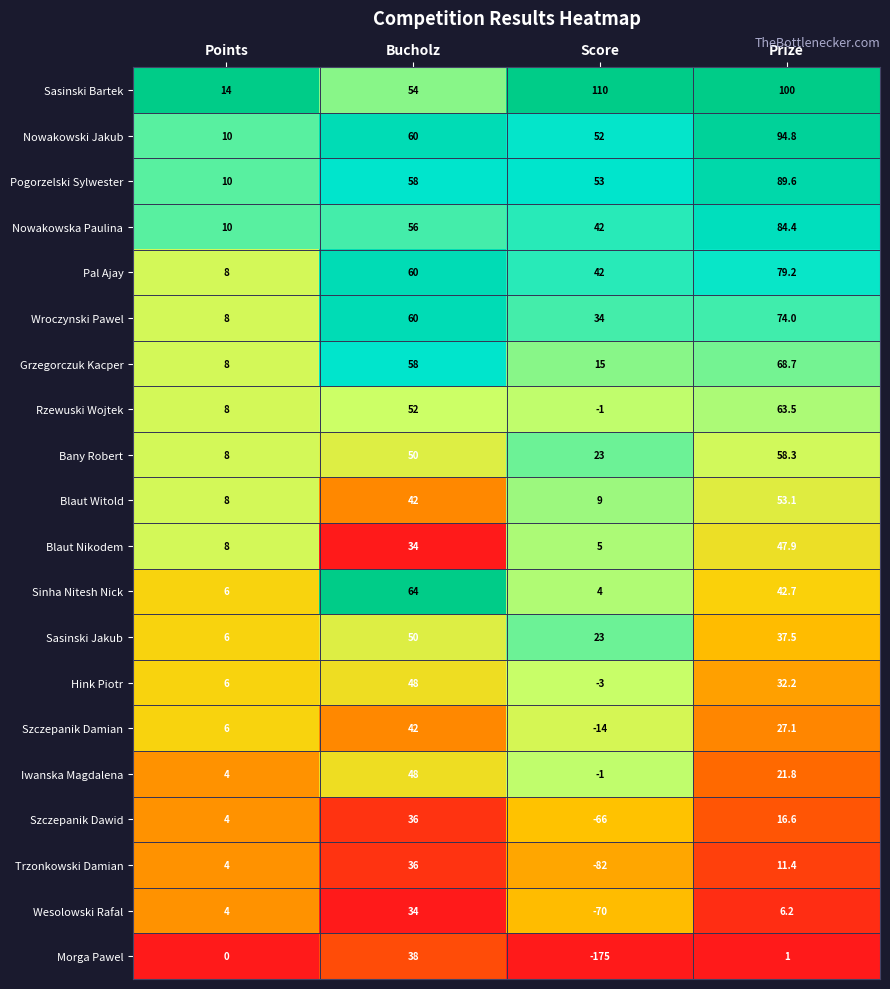

Which label corresponds to the smallest value in the chart?

Score